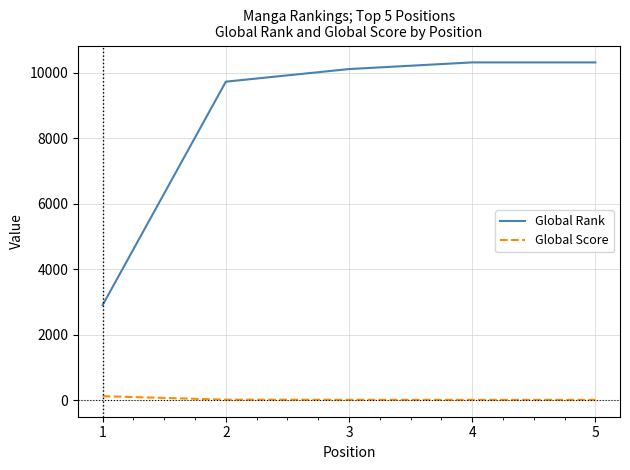

At 4, list the series in order from smallest to largest.

Global Score, Global Rank